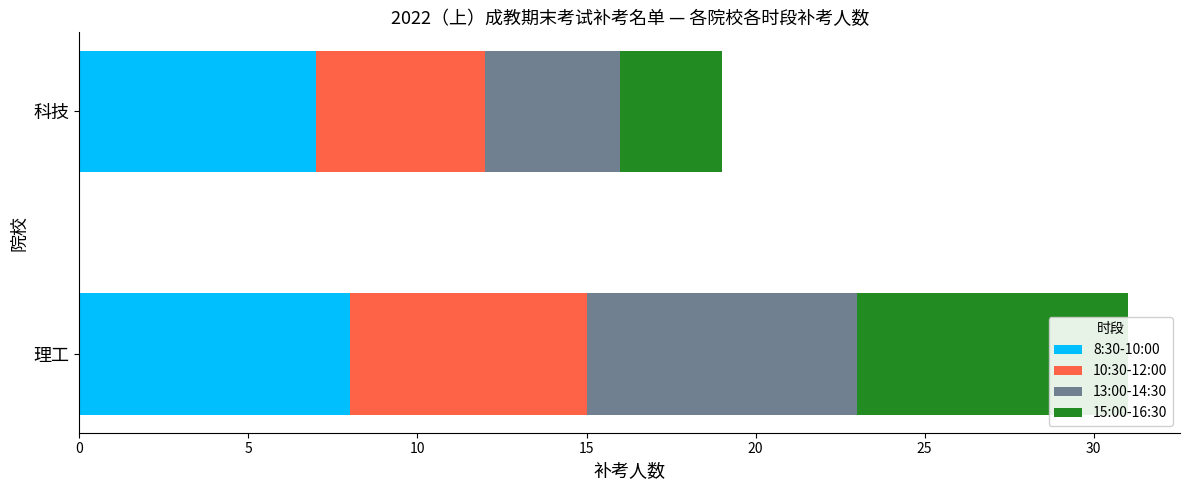

What is the sum of all 8:30-10:00 values?

15